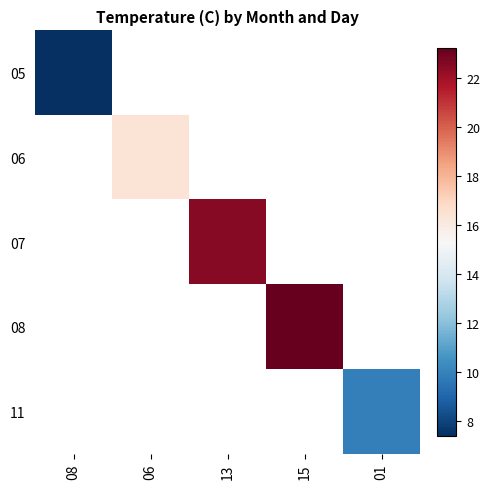

Rank the categories by 05 value from lowest to highest.

08, 06, 13, 15, 01